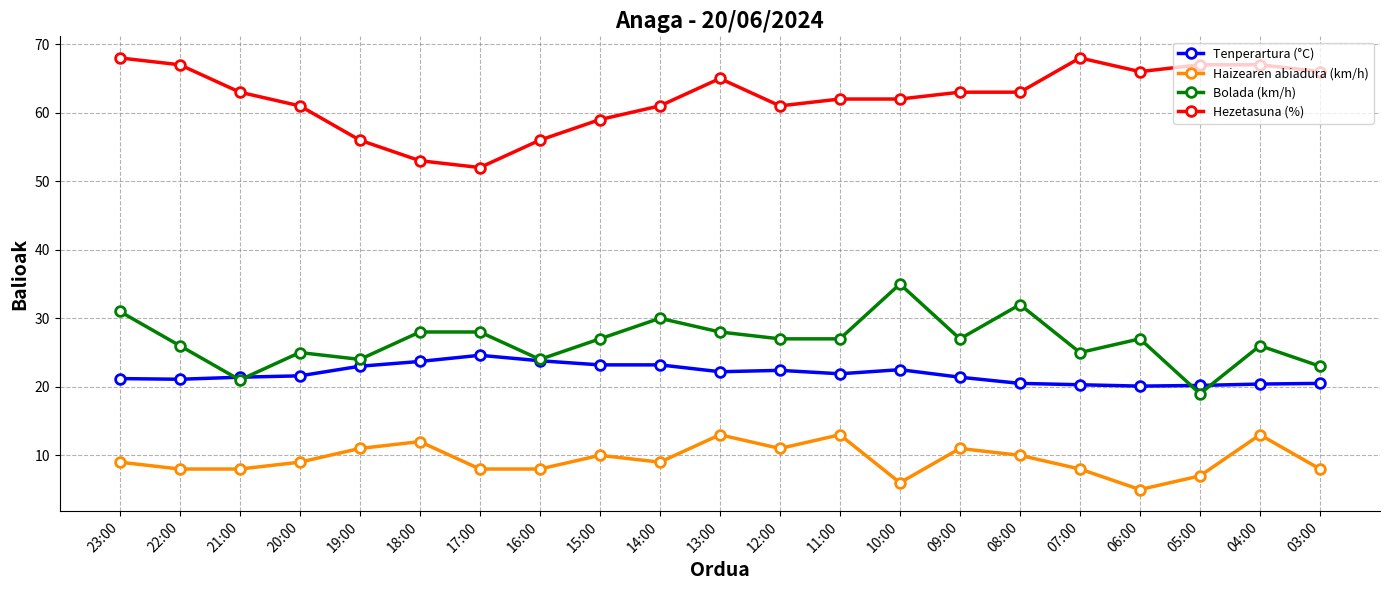

What is the difference between the Bolada (km/h) values at 13:00 and 03:00?

5.0